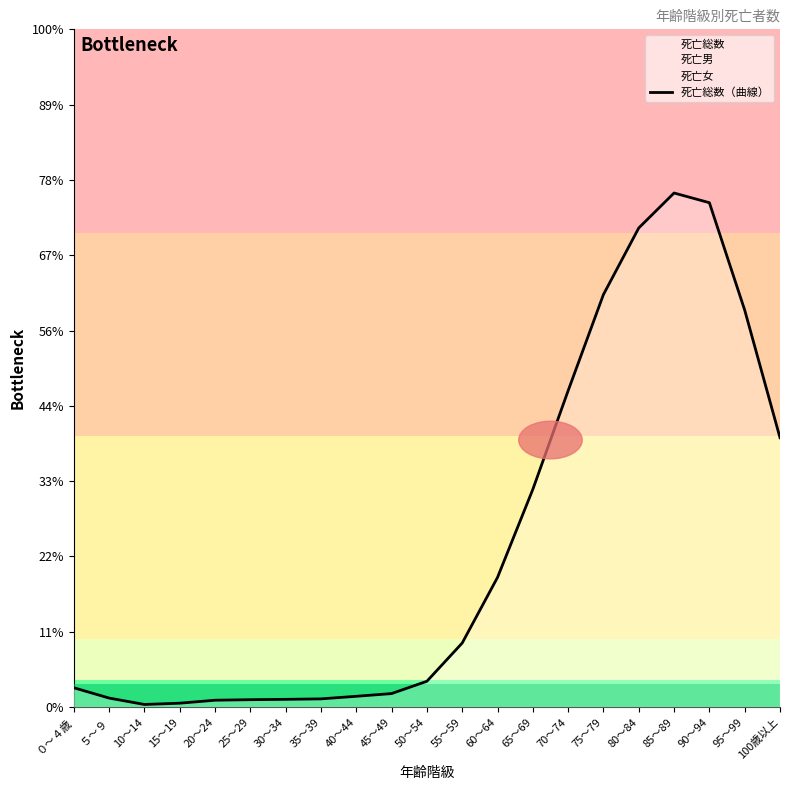

What is the label of the 16th point from the left?

75～79